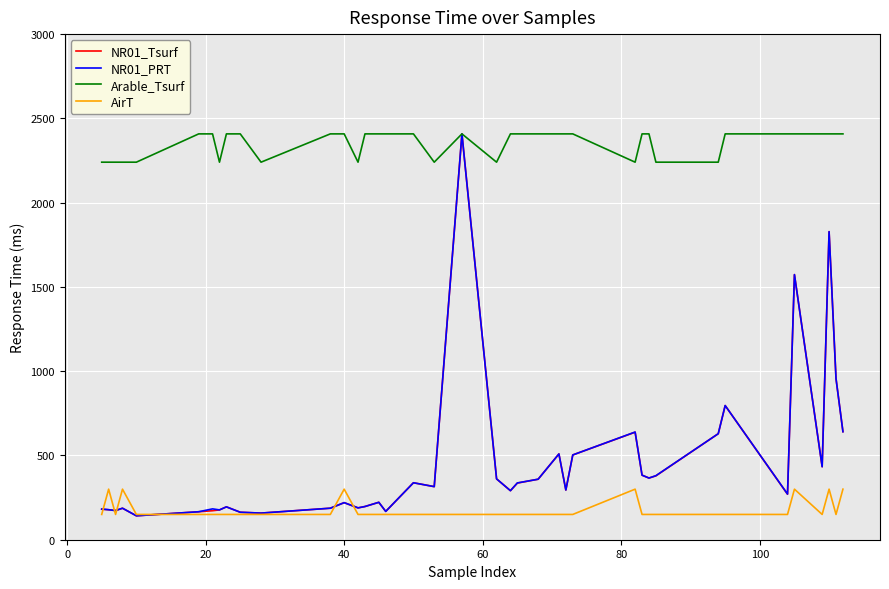

True or false: Arable_Tsurf and AirT intersect in this chart.

False